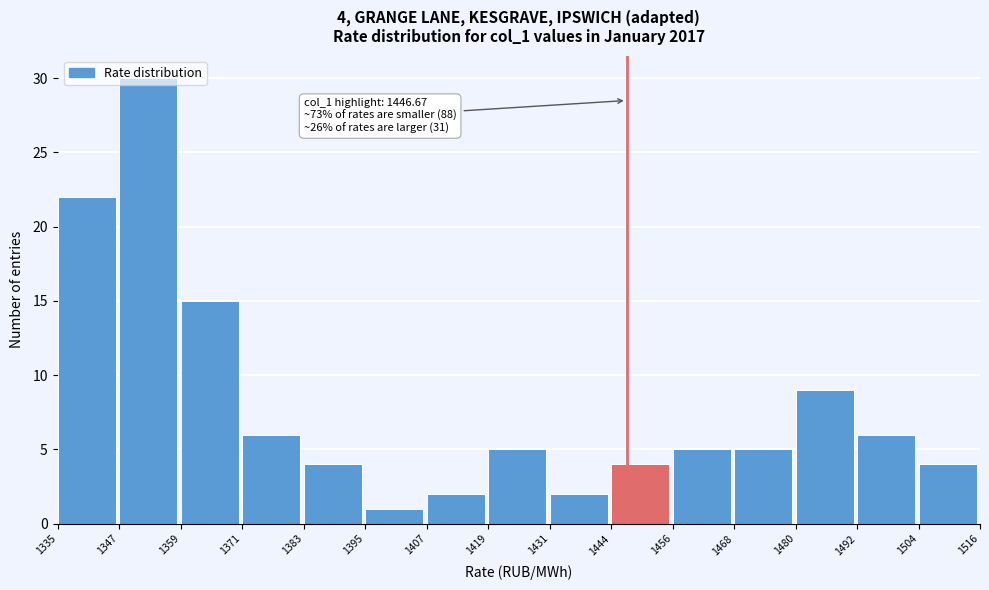

Which range on the x-axis has the tallest bar?

1347 to 1359